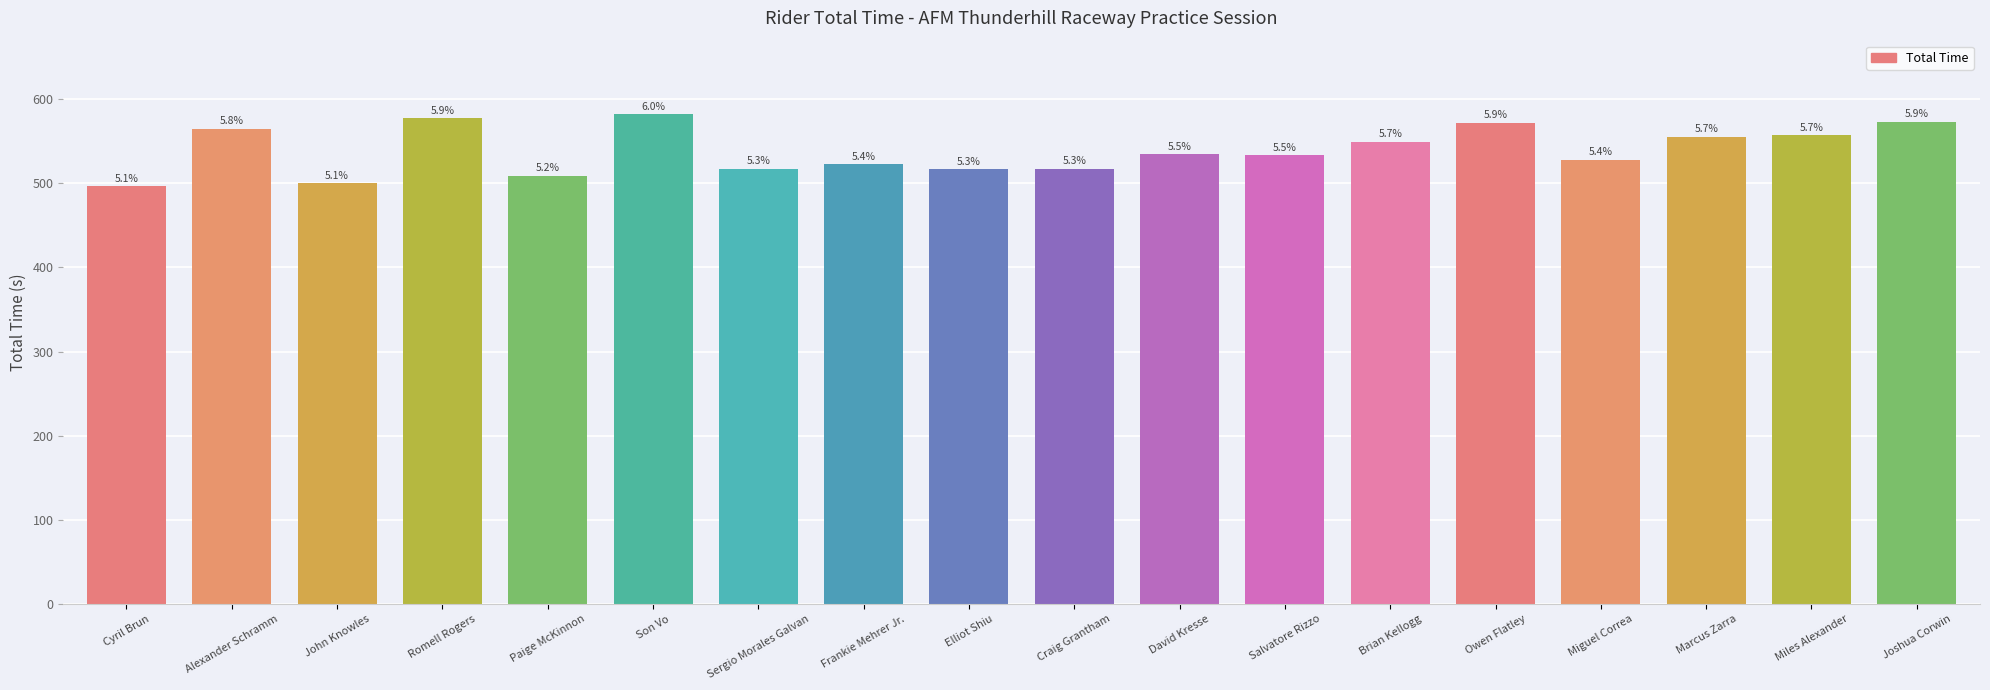

How many bars are there in total?

18